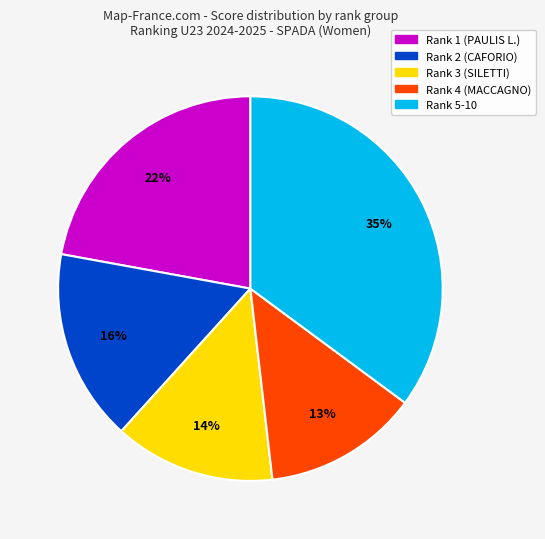

Combined, do Rank 4 (MACCAGNO) and Rank 2 (CAFORIO) account for over 50%?

No